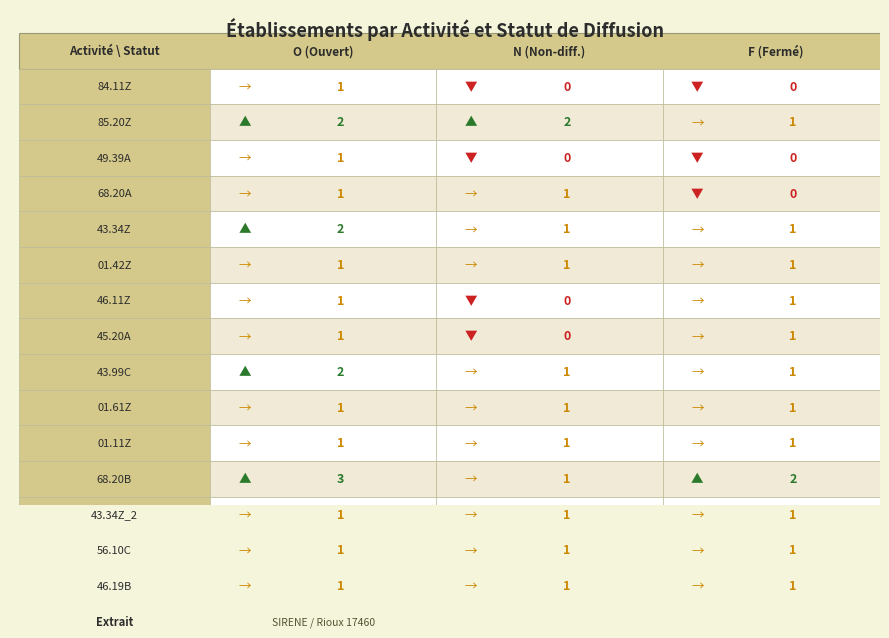

What is the sum of all N values?

12